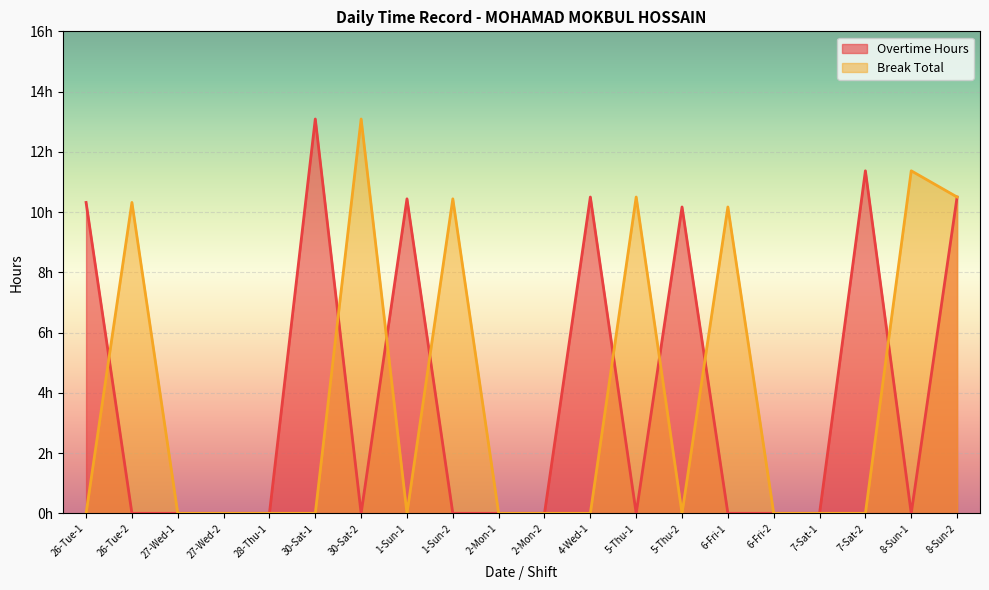

What is the spread (max minus min) of values at 26-Tue-2?

10.3